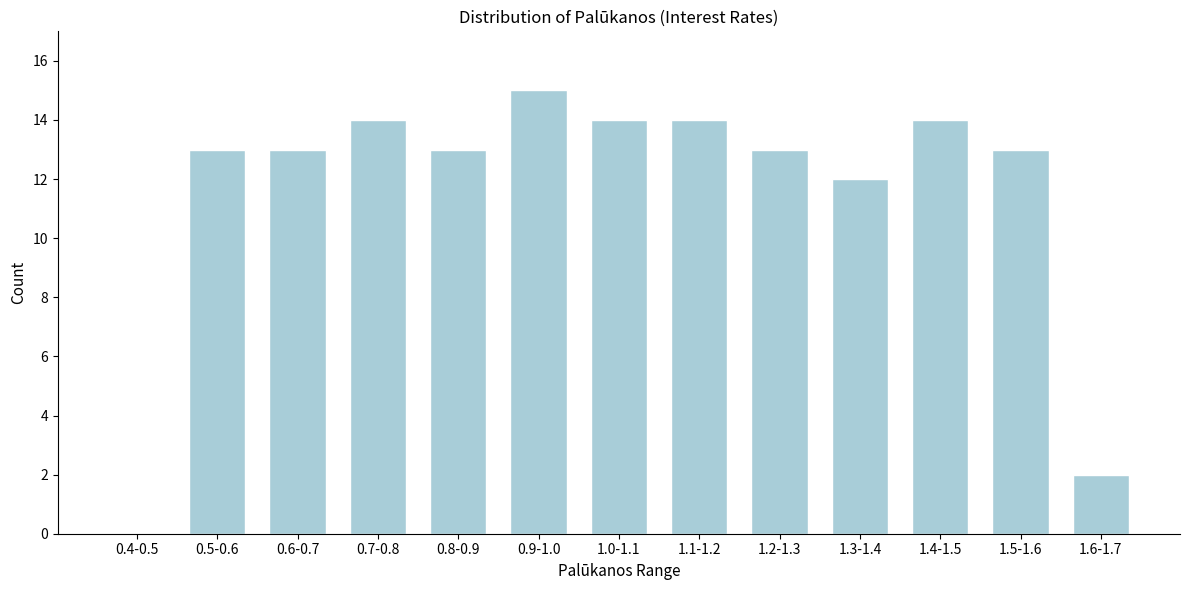

Reading right to left, what are all the values shown in this chart?

1.6-1.7=2	1.5-1.6=13	1.4-1.5=14	1.3-1.4=12	1.2-1.3=13	1.1-1.2=14	1.0-1.1=14	0.9-1.0=15	0.8-0.9=13	0.7-0.8=14	0.6-0.7=13	0.5-0.6=13	0.4-0.5=0